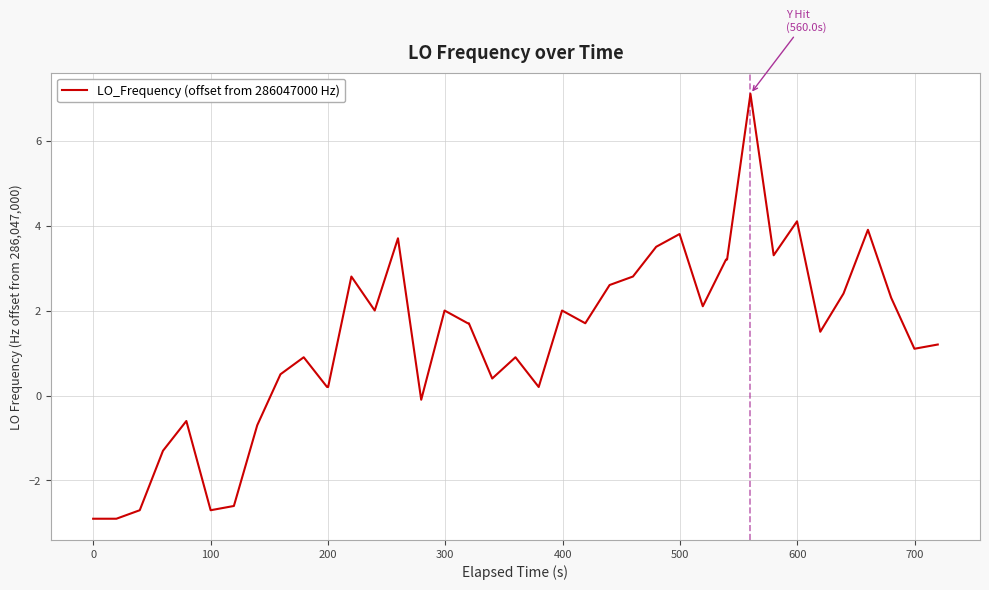

What is the minimum value shown in the chart?

-2.9